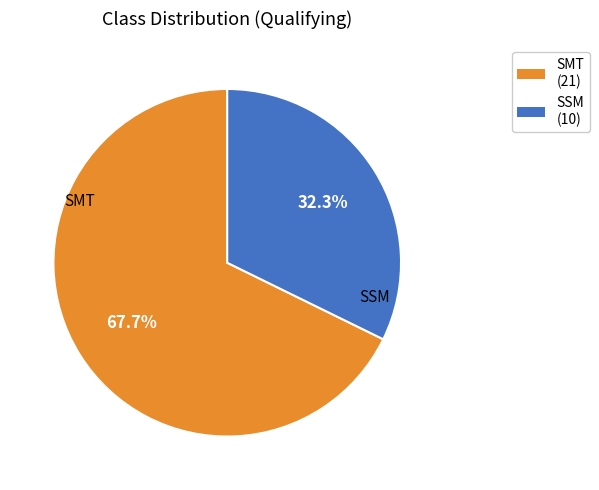

To the nearest percent, what is the difference between the SSM and SMT slice percentages?

35%